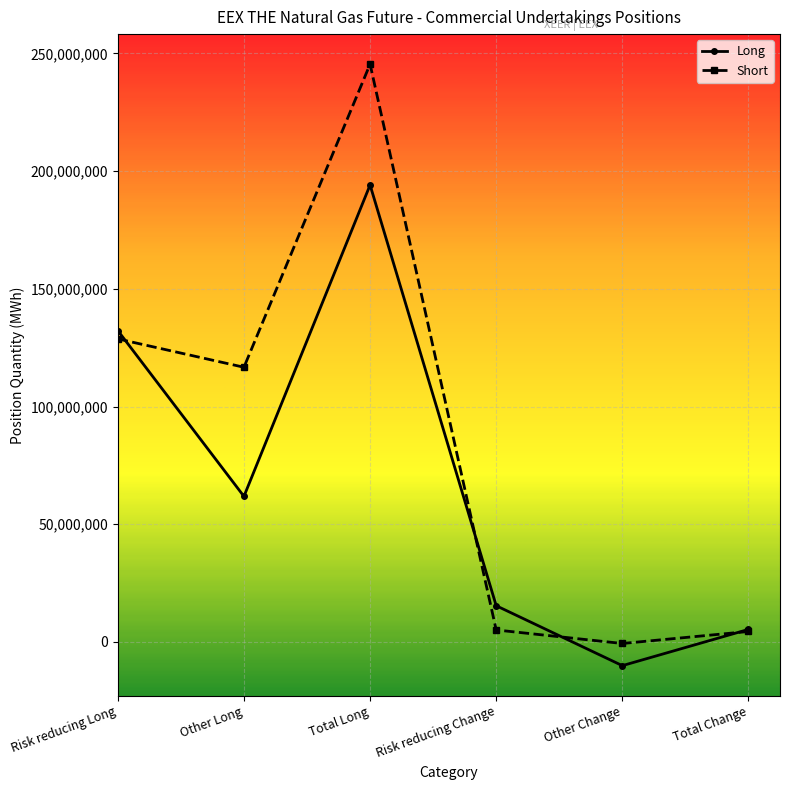

How many interior local peaks does the Short series have?

1